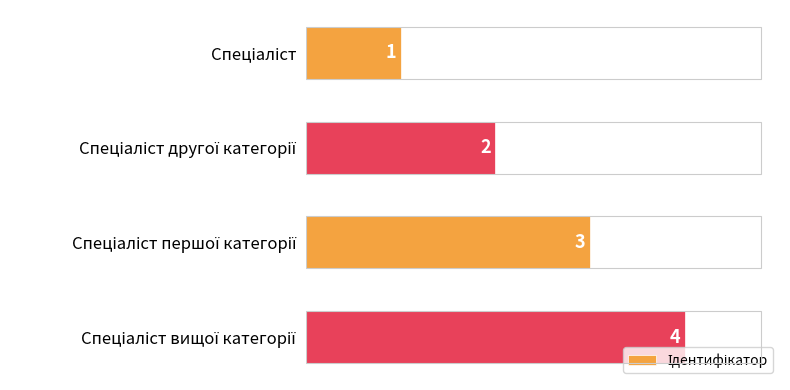

What is the difference between the maximum and minimum values?

3